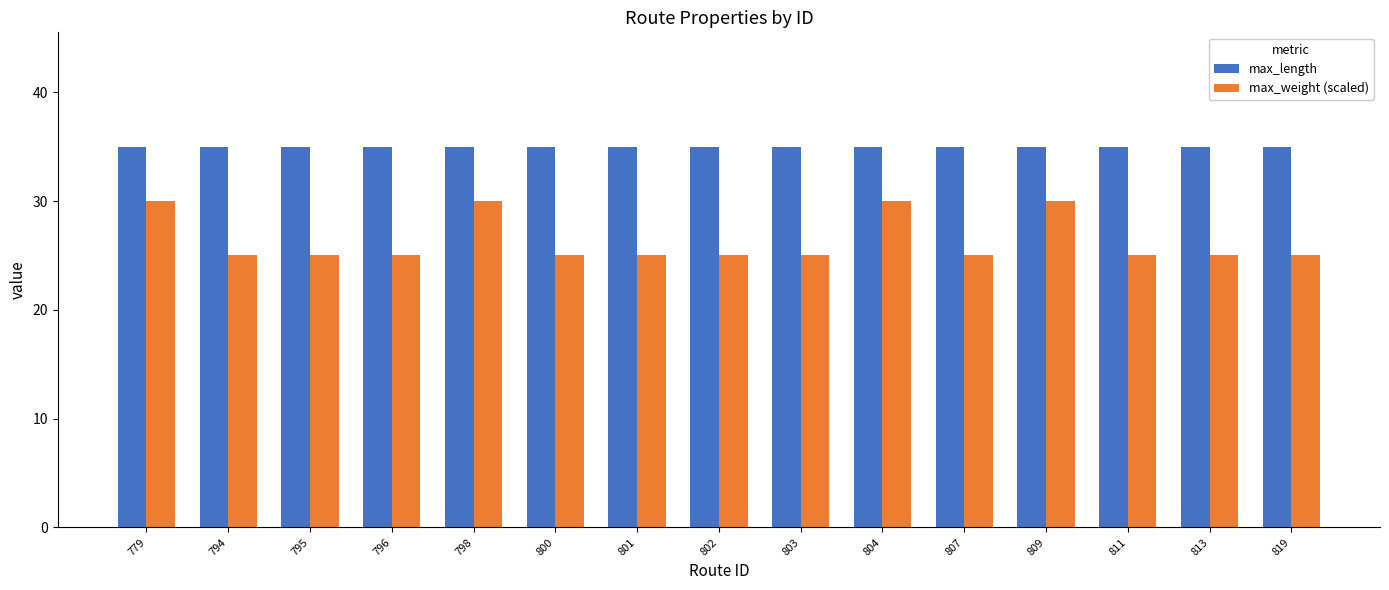

What is the value of the max_length bar at the 5th from the left?

35